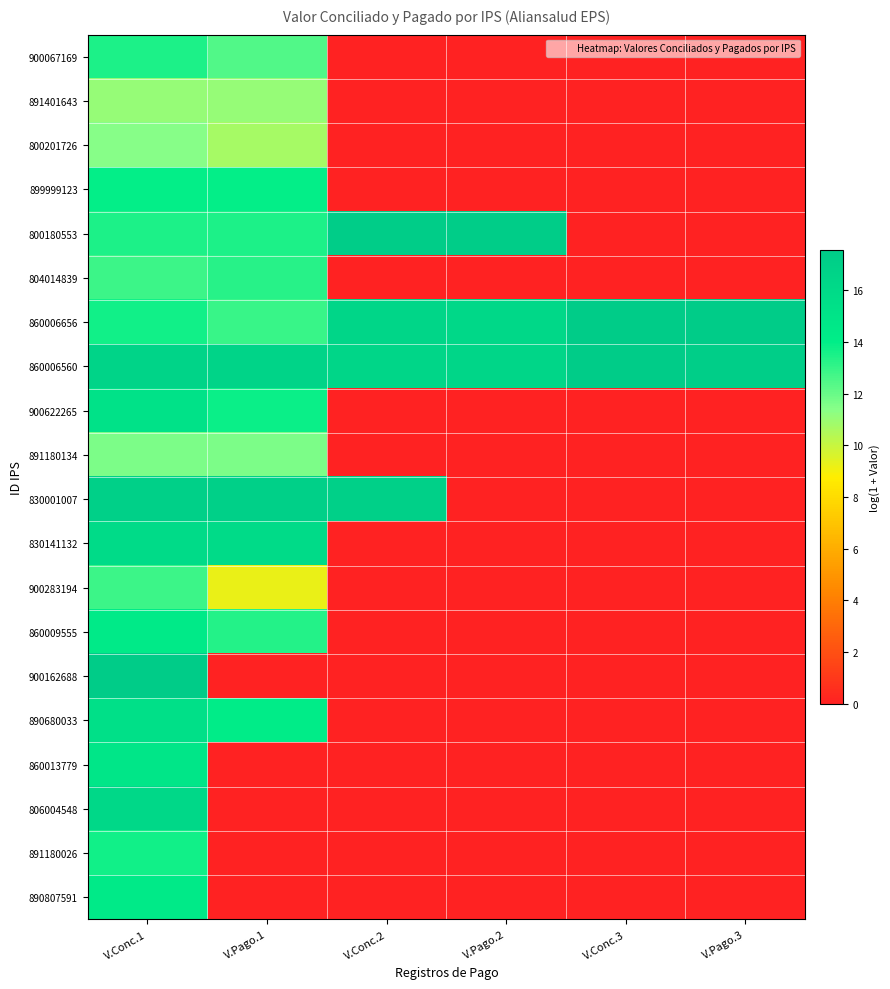

List the series in order of their peak value, lowest first.

891401643, 800201726, 891180134, 900283194, 804014839, 900067169, 891180026, 899999123, 890807591, 860009555, 860013779, 900622265, 890680033, 830141132, 806004548, 830001007, 800180553, 860006560, 860006656, 900162688